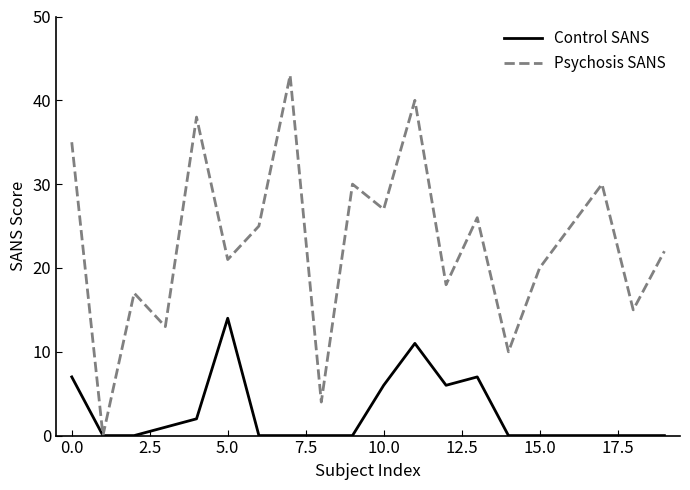

Which series has the largest total across all categories?

Psychosis SANS